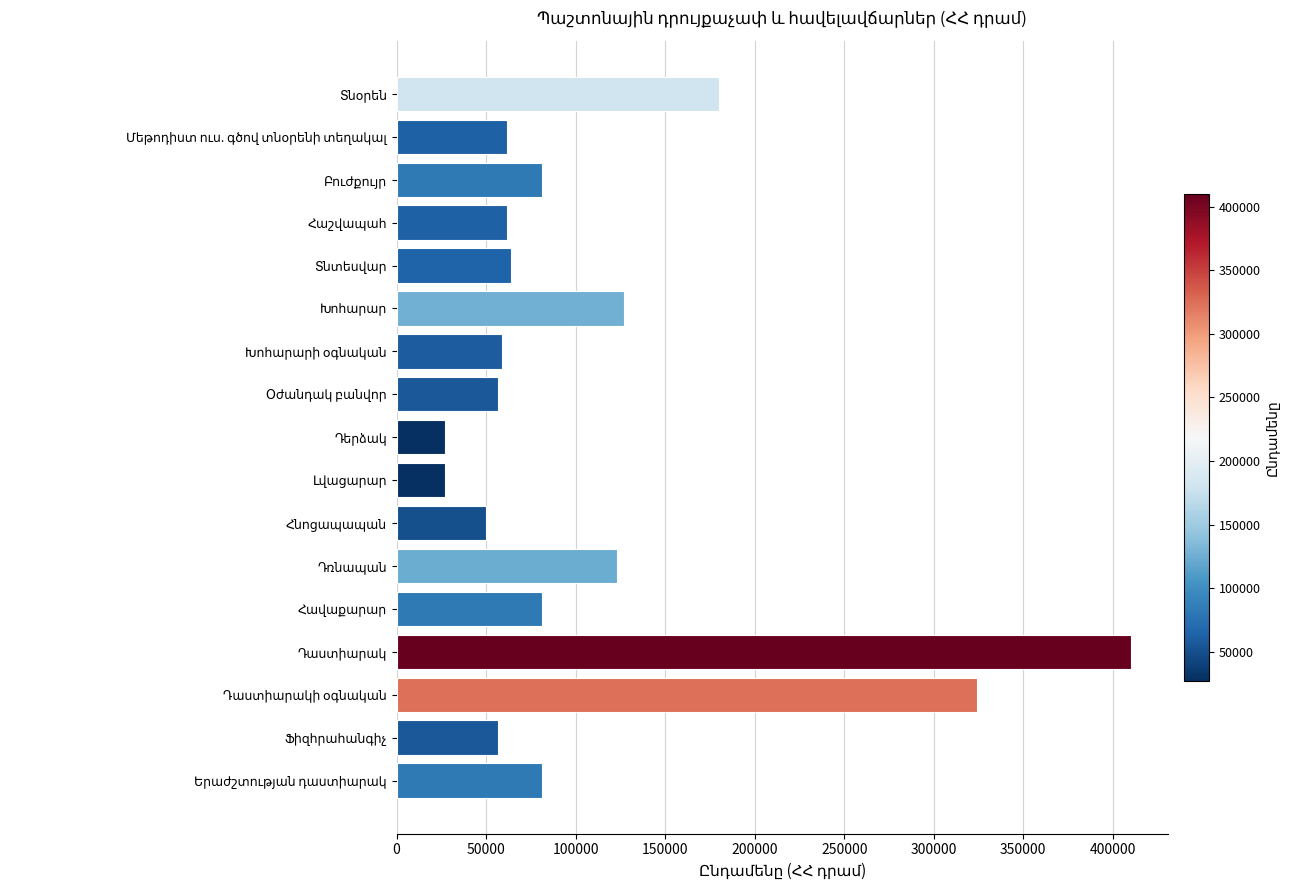

What is the difference between the maximum and minimum values?

383400